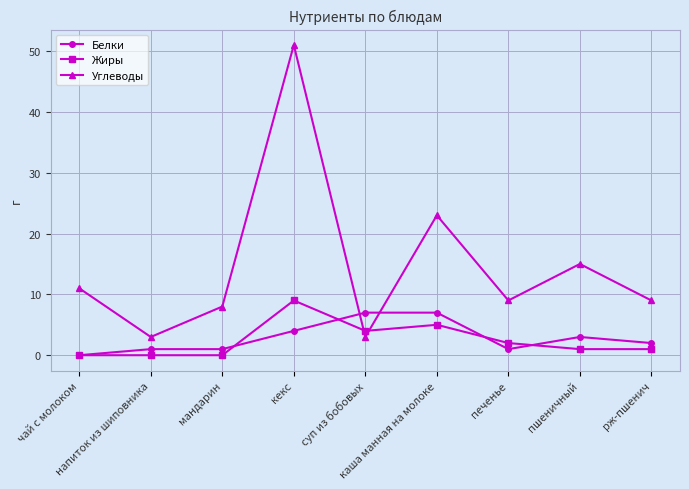

At which label does Углеводы reach its peak?

кекс